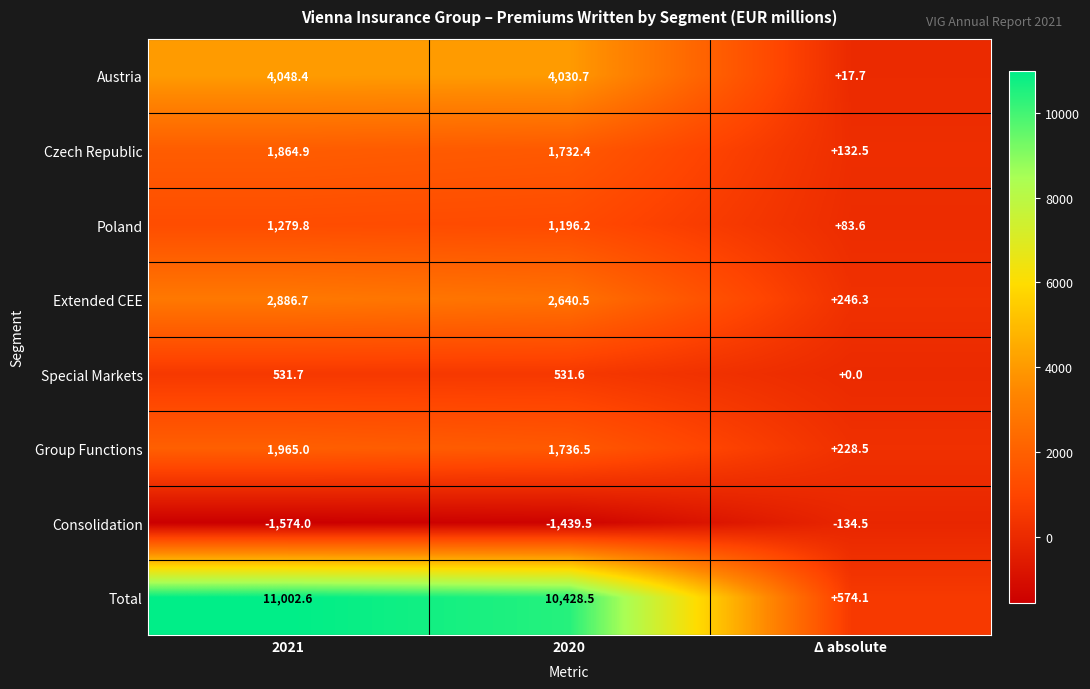

Which series has the widest spread of values?

Total